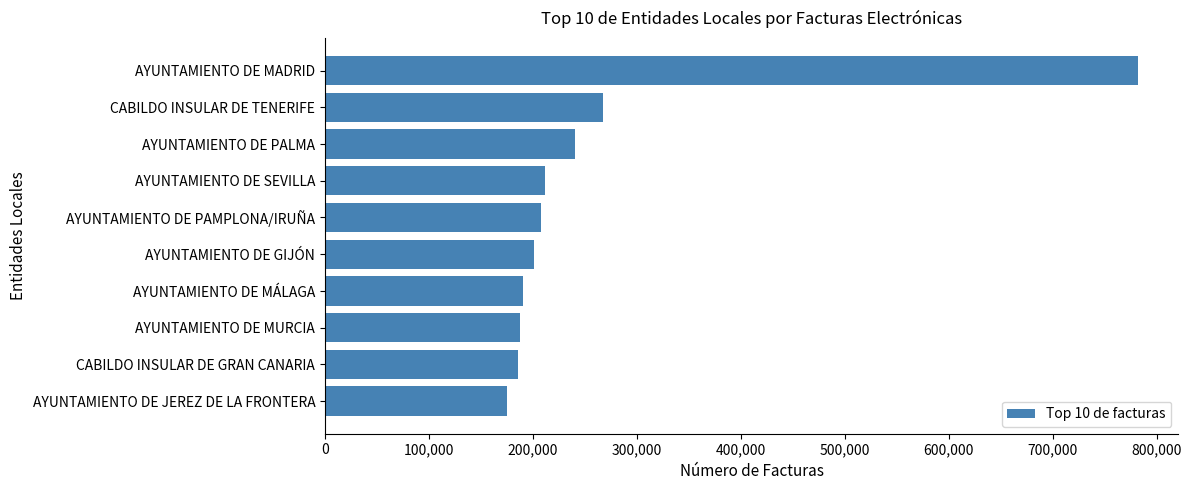

What is the sum of all values?

2647127